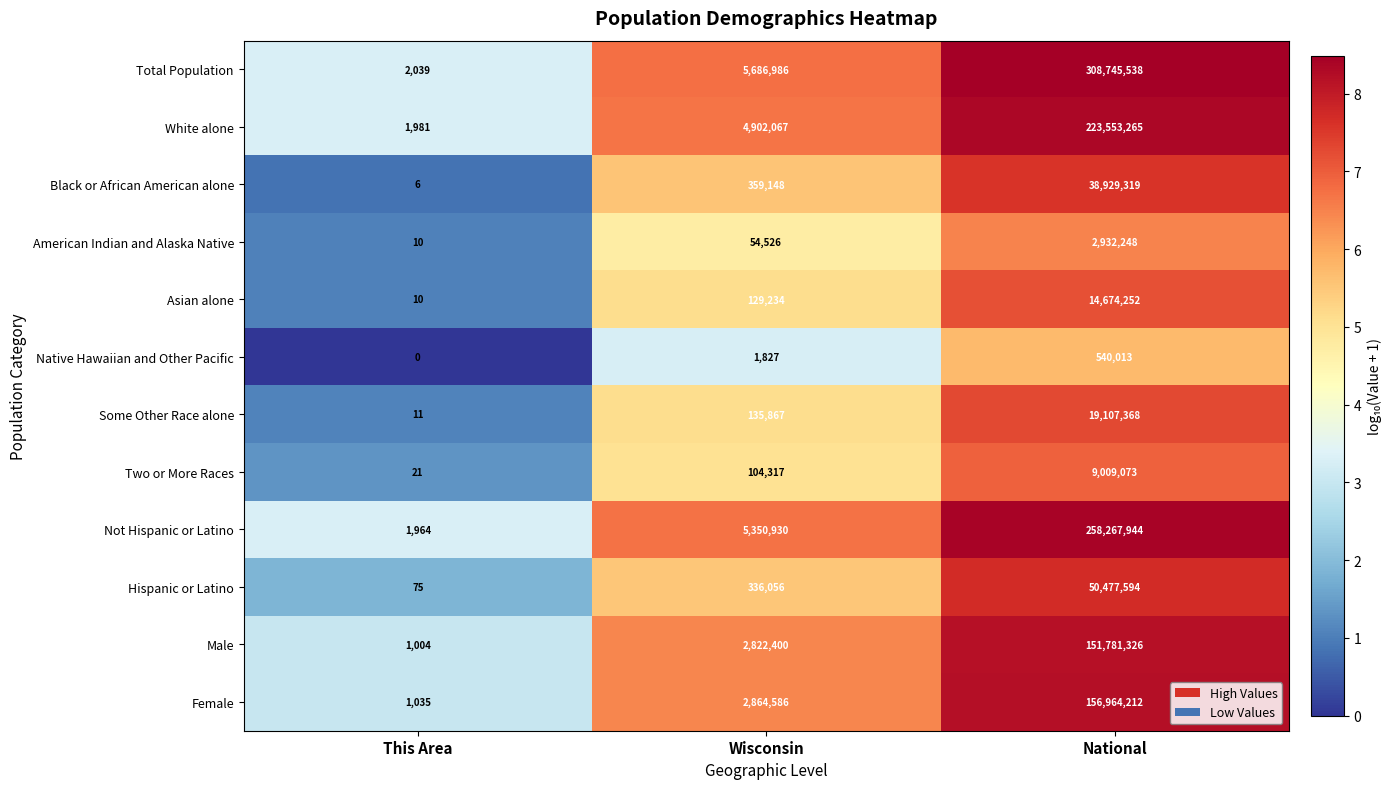

At how many categories does at least one series exceed 1?

3